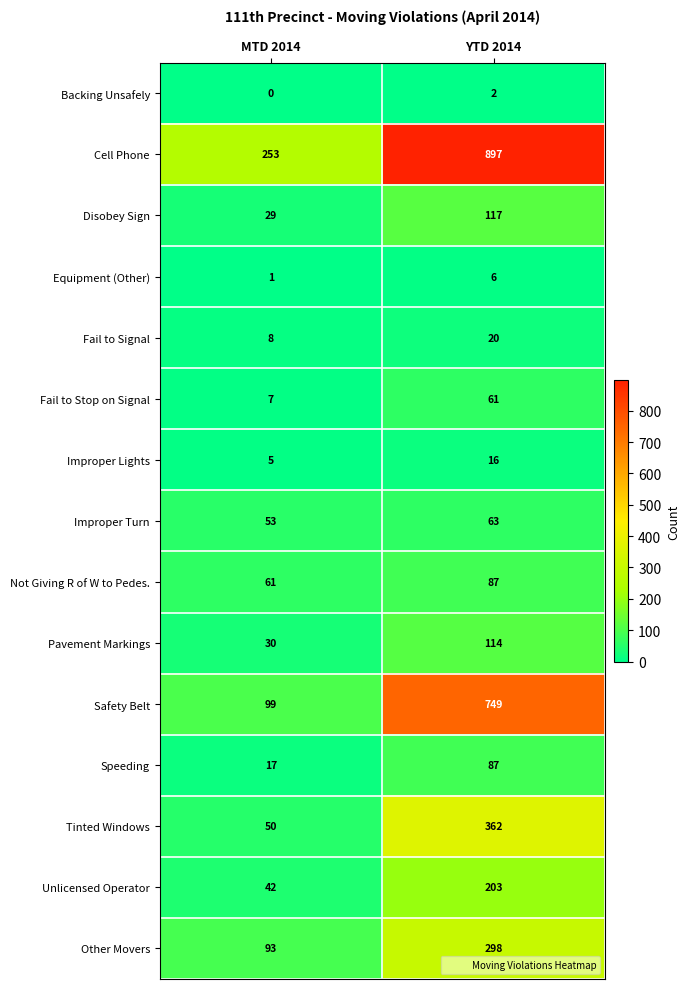

Count the number of data series in this chart.

15